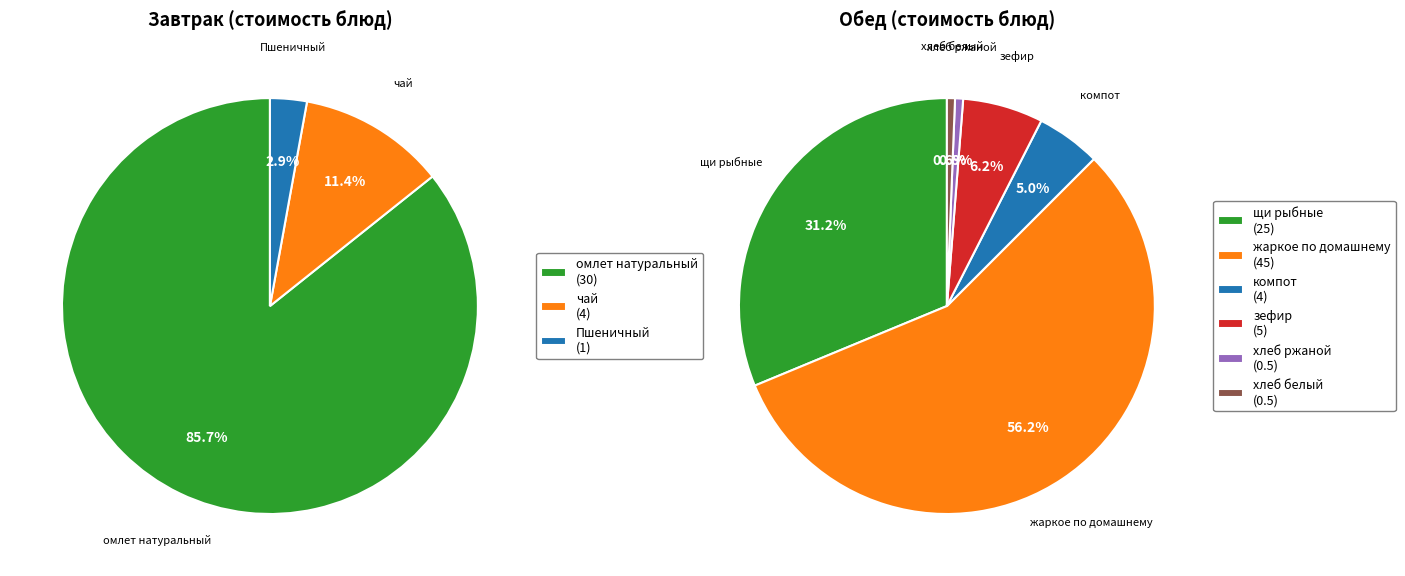

How many segments does this pie chart have?

9